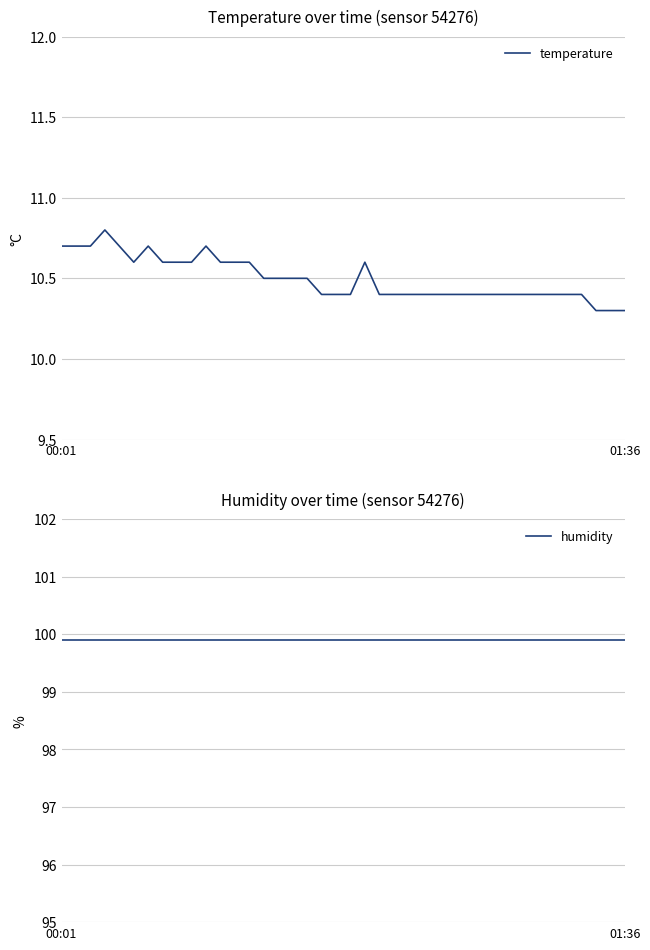

Is it true that temperature equals 10.5 at 14?

True